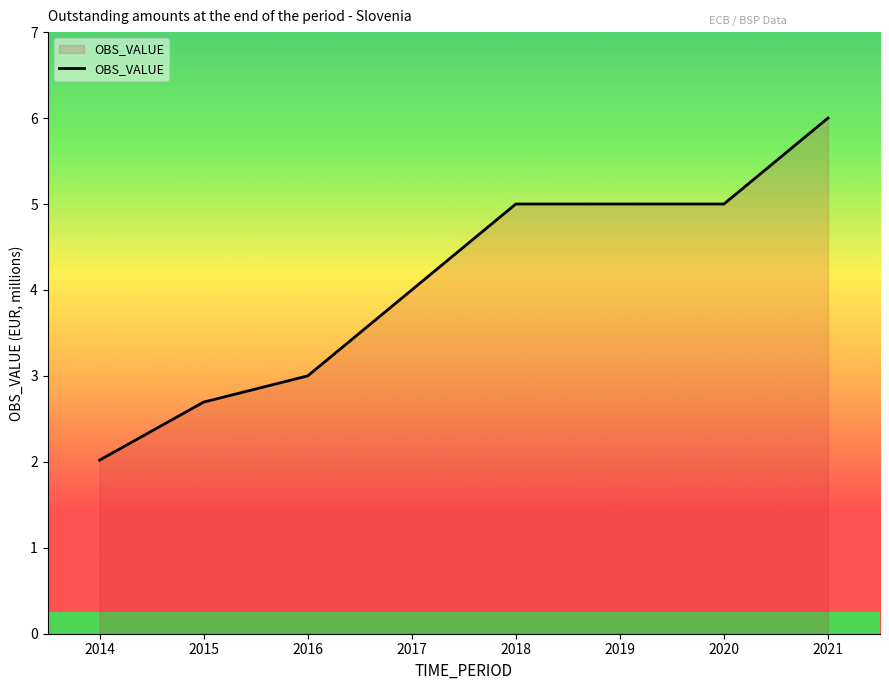

What is the difference between the values at 2018 and 2014?

3.0